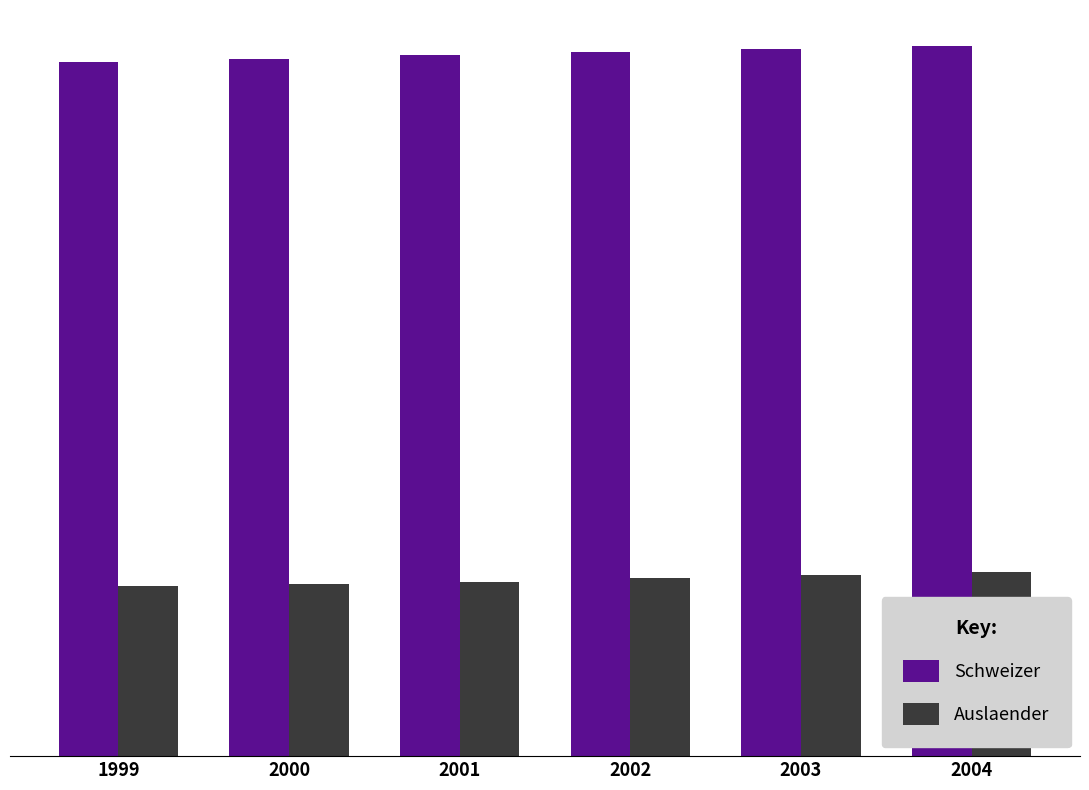

What are all the series names shown in the legend?

Schweizer, Auslaender